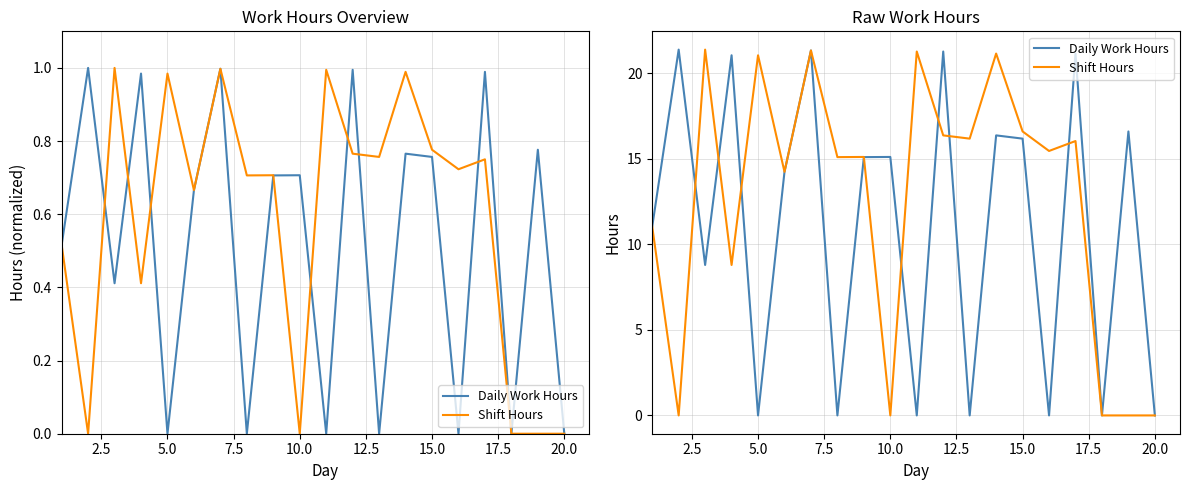

What is the difference between the maximum and second lowest values in the Daily Work Hours series?

21.4